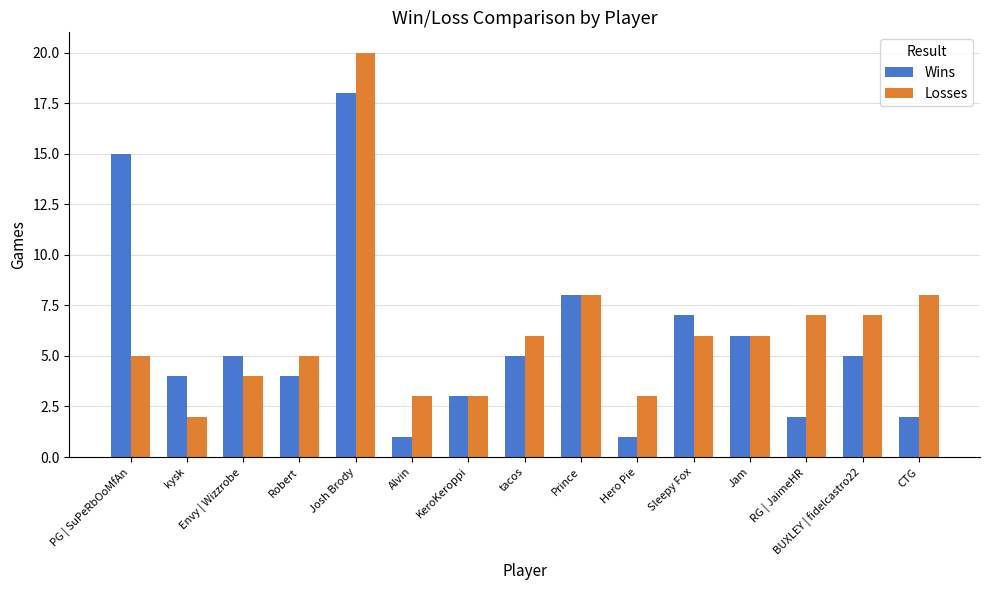

How many data points in Wins are less than 5?

7